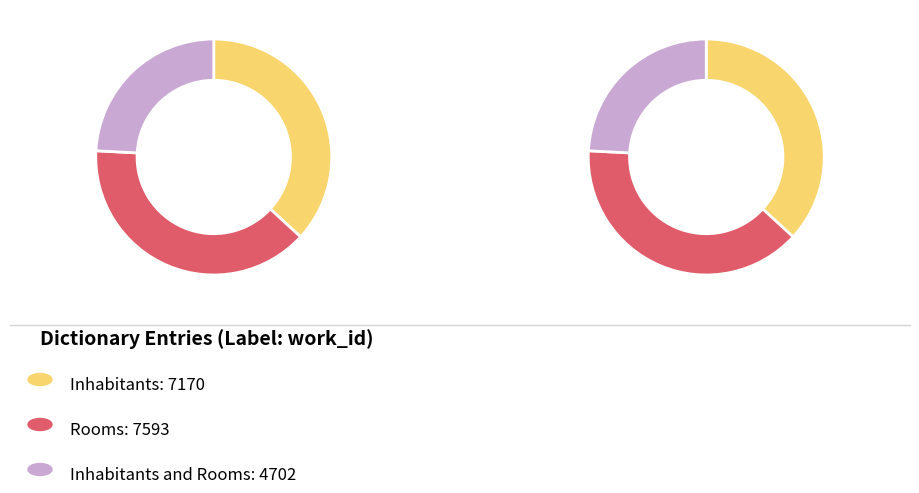

What percentage do Inhabitants and Rooms together represent?

75.8%